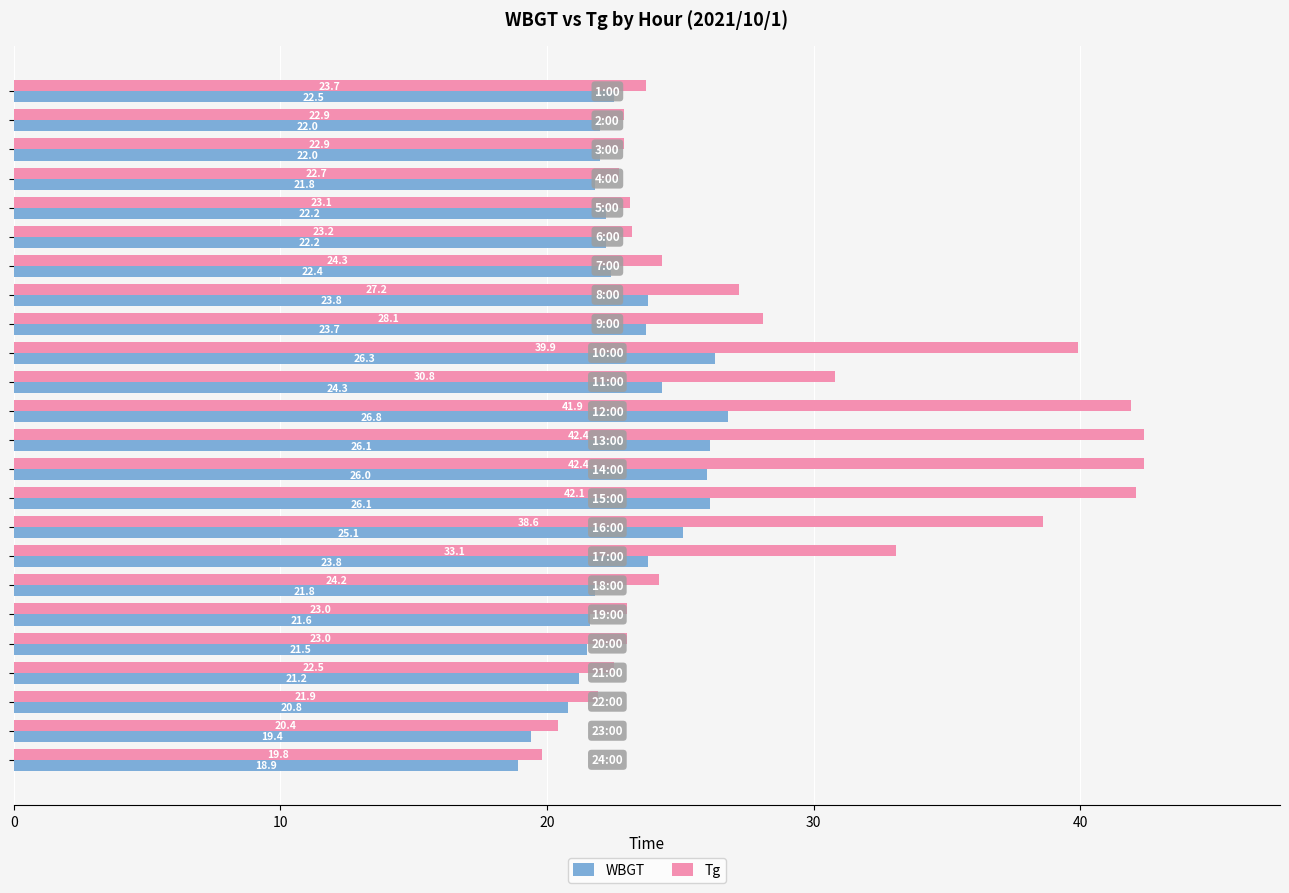

What is the sum of all WBGT values?

552.3